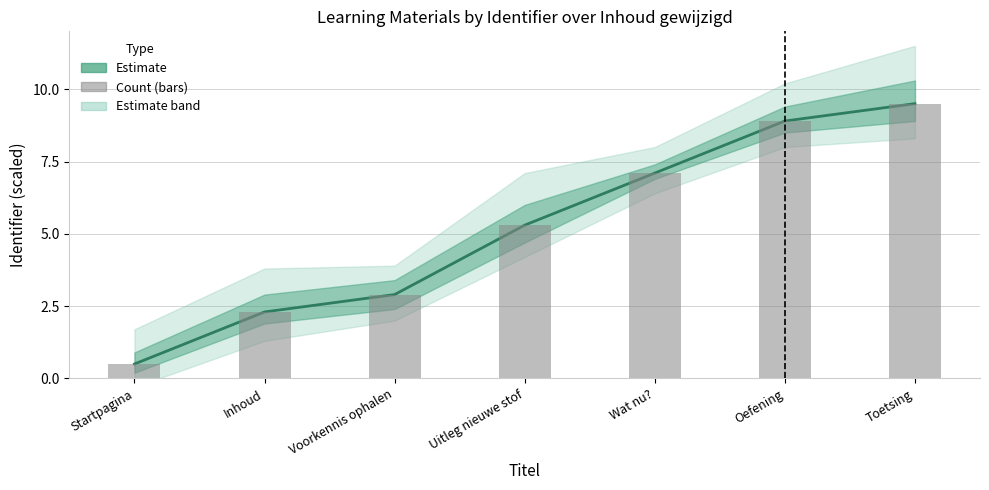

Which series has the largest total across all categories?

Identifier (estimate)